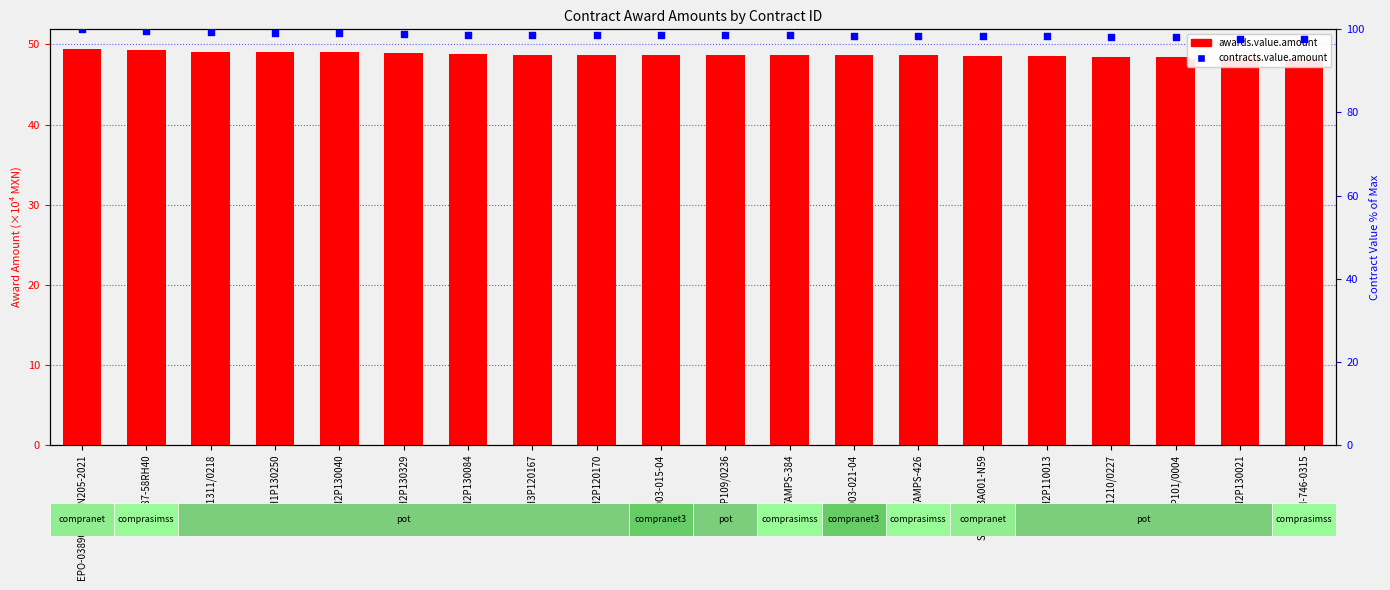

Which series reaches the minimum Y coordinate?

awards.value.amount